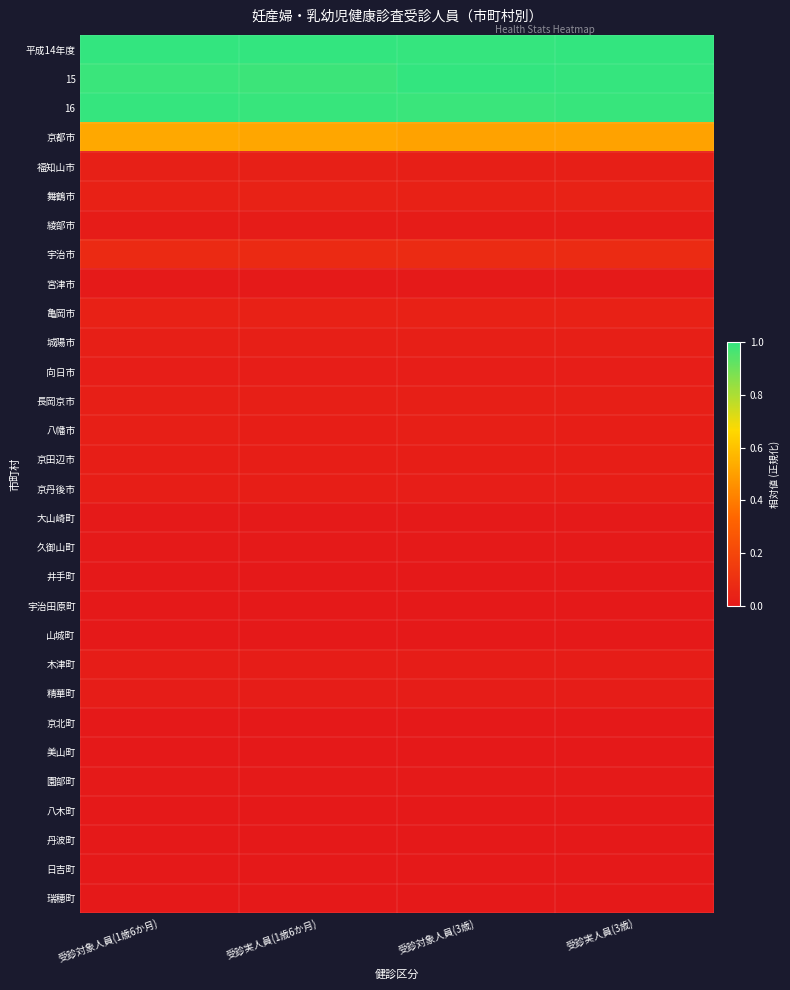

Between 受診実人員(3歳) and 受診実人員(1歳6か月), which is larger?

受診実人員(3歳)